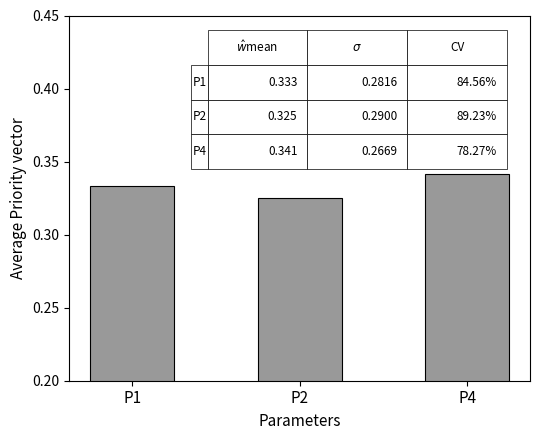

What is the sum of the values at P1 and P4?

0.7